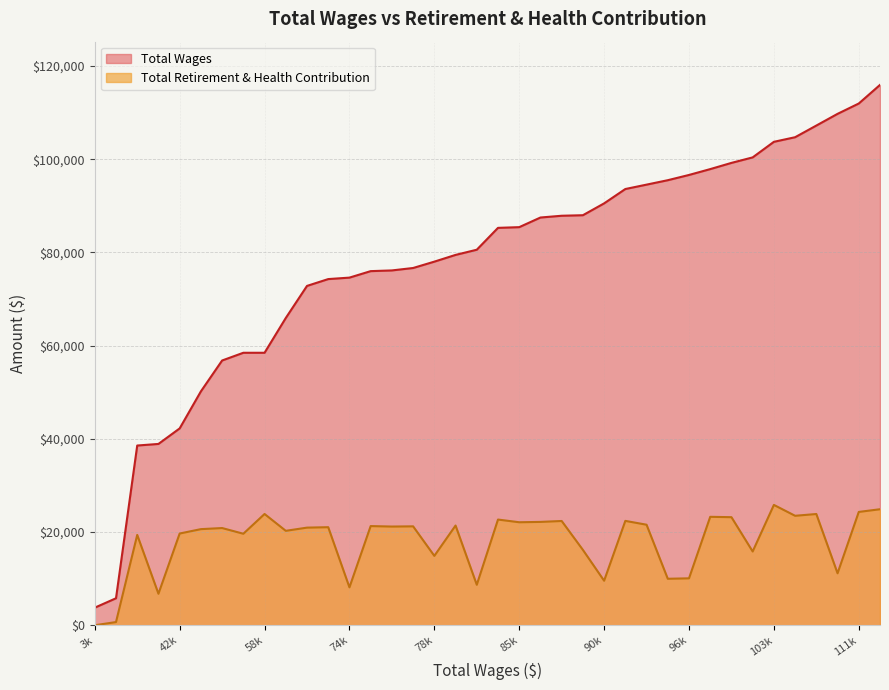

Reading right to left, transcribe all the data shown in this chart.

Total Wages: 37=3777	36=5794	35=38569	34=38910	33=42244	32=50191	31=56816	30=58473	29=58475	28=65935	27=72822	26=74286	25=74601	24=75992	23=76144	22=76665	21=78029	20=79474	19=80586	18=85279	17=85430	16=87498	15=87877	14=87990	13=90532	12=93613	11=94555	10=95505	9=96631	8=97887	7=99219	6=100401	5=103743	4=104730	3=107233	2=109744	1=111964	0=115957
Total Retirement & Health Contribution: 37=0	36=685	35=19386	34=6761	33=19687	32=20626	31=20861	30=19639	29=23877	28=20266	27=20951	26=21044	25=8137	24=21283	23=21182	22=21227	21=14890	20=21400	19=8687	18=22684	17=22105	16=22179	15=22376	14=16175	13=9555	12=22398	11=21575	10=9977	9=10070	8=23271	7=23192	6=15831	5=25825	4=23492	3=23873	2=11153	1=24320	0=24896